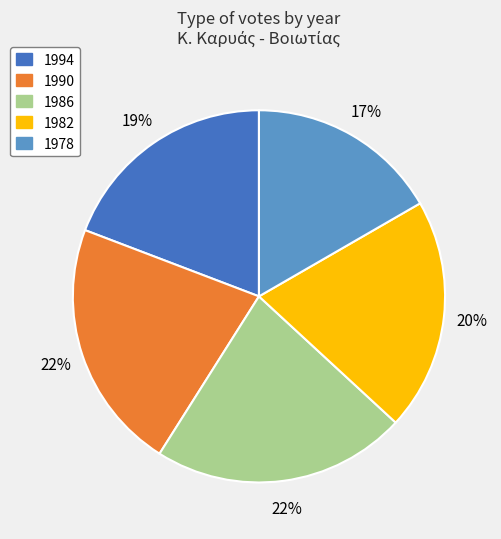

True or false: 1978 accounts for 17% of the total.

True